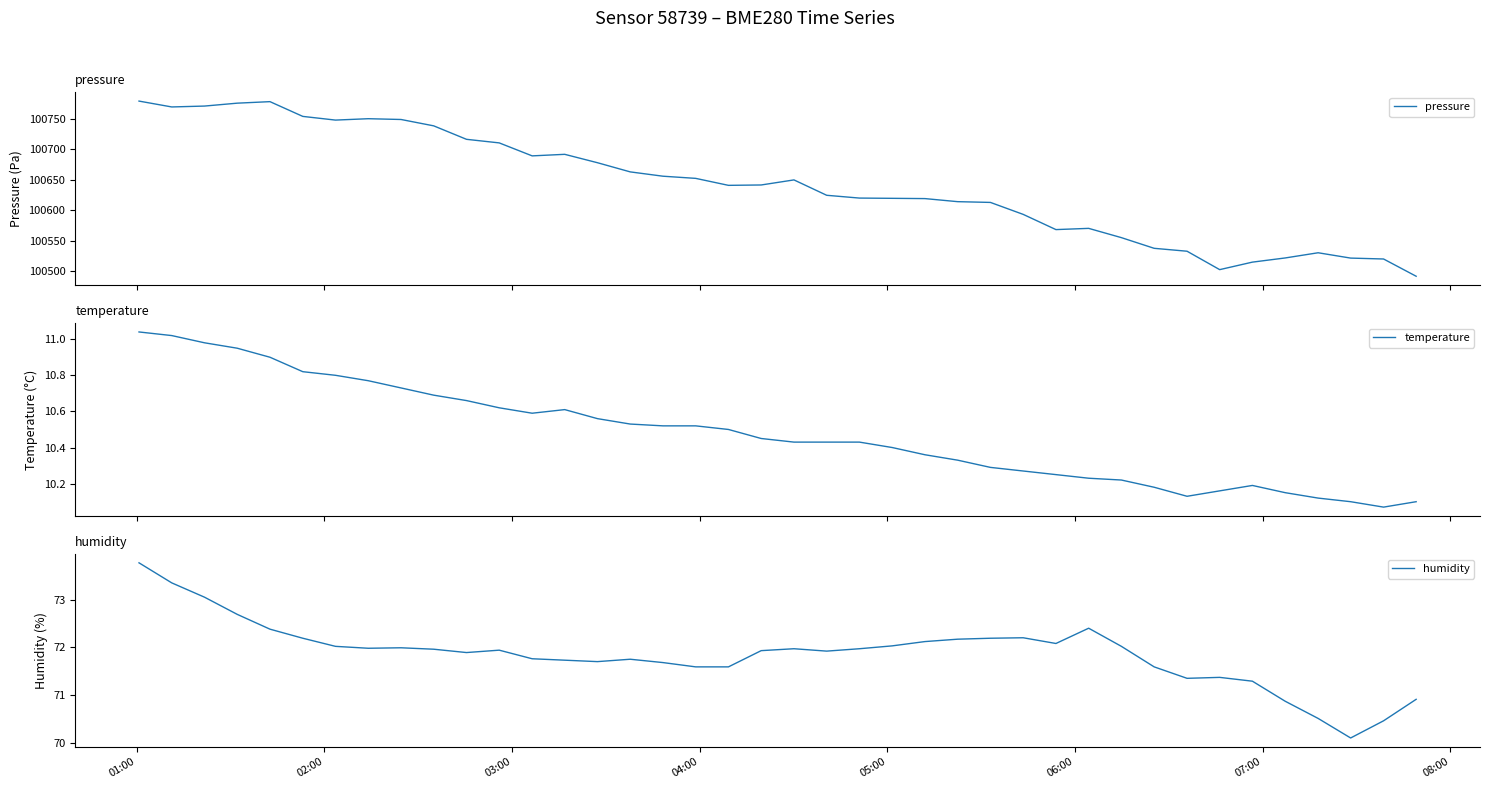

What is the highest value of the pressure series?

100779.2